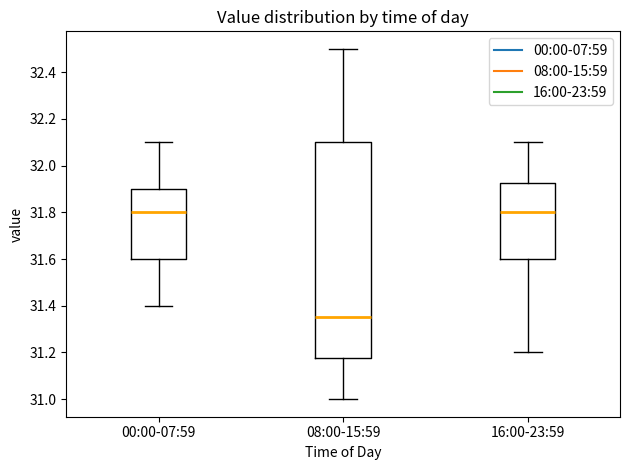

Where does the upper whisker of the box for 08:00-15:59 end on the y-axis? The values are not printed on the chart, so give them approximately, as read against the axis.

32.50